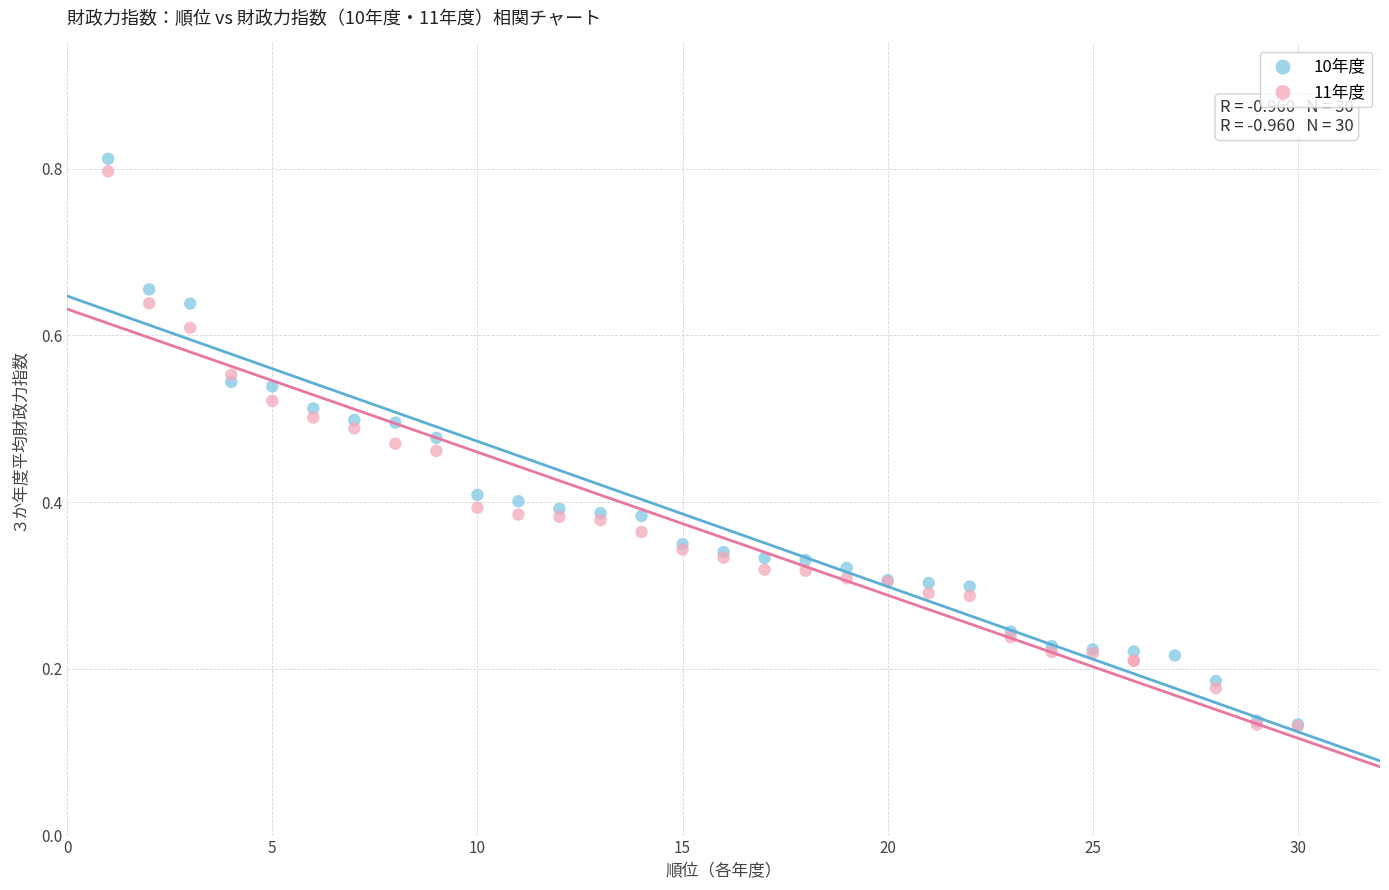

What are all the series names shown in the legend?

10年度, 11年度